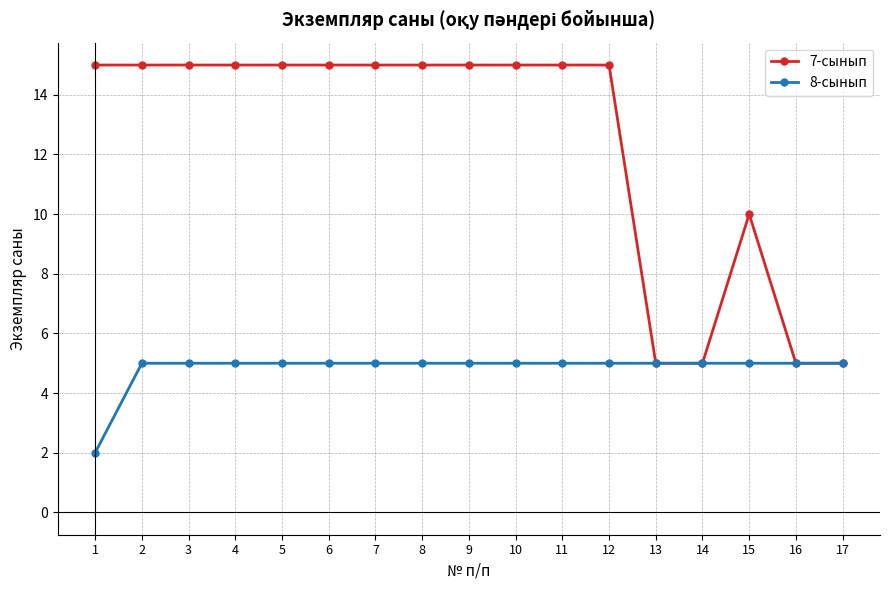

What is the greatest value displayed?

15